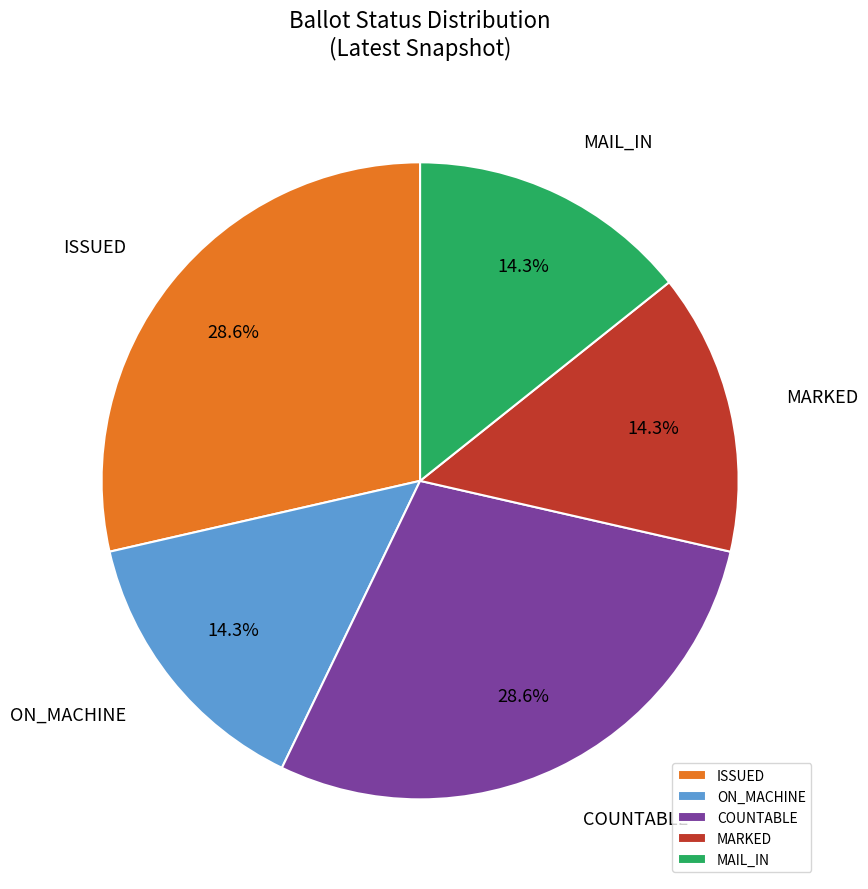

Between ON_MACHINE and COUNTABLE, which is larger?

COUNTABLE